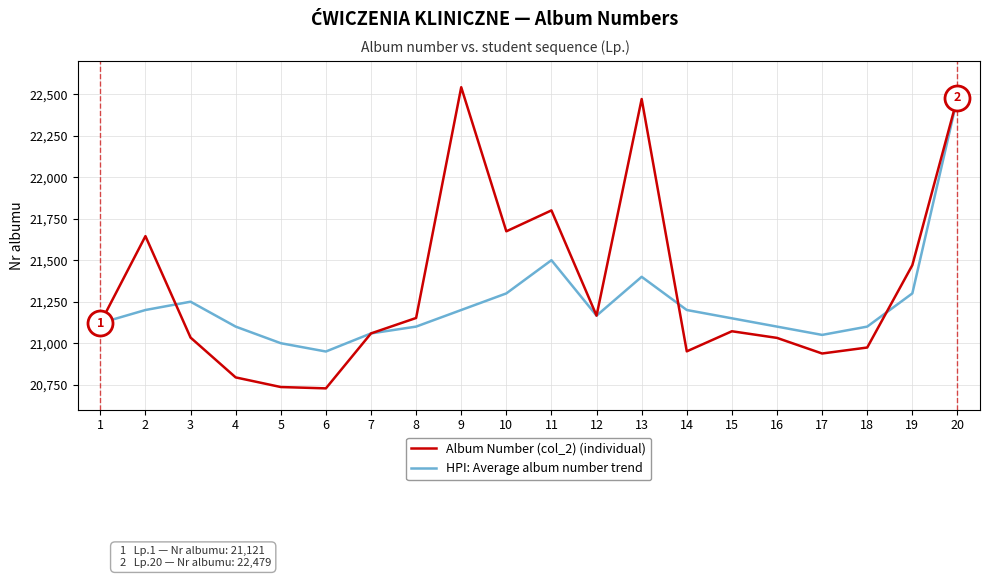

The value of Album Number (col_2) (individual) at 13 is 22471. True or false?

True